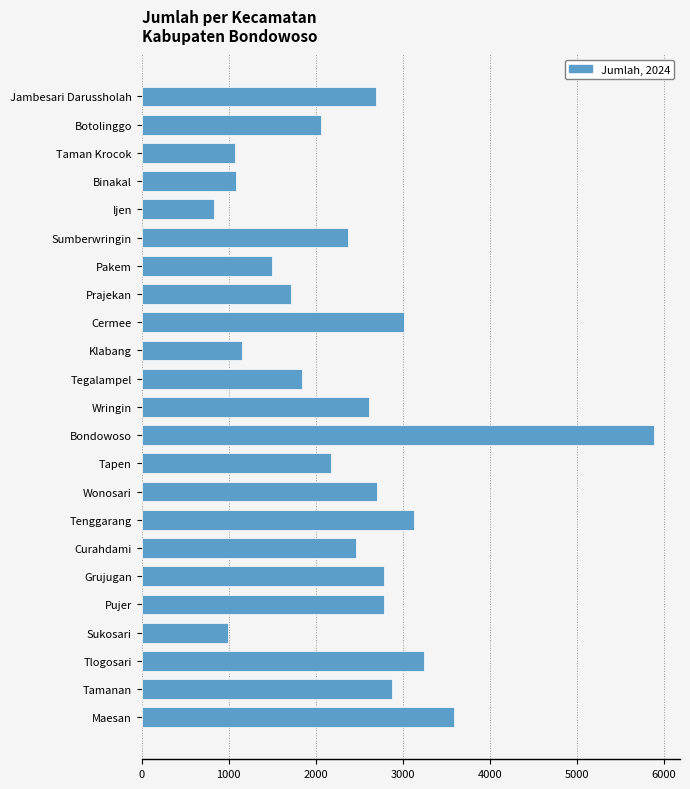

What is the smallest value displayed?

834